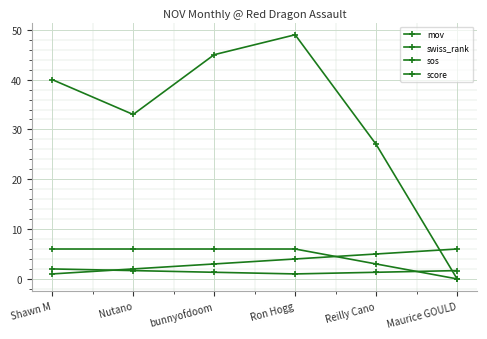

True or false: mov and score cross at least once.

False